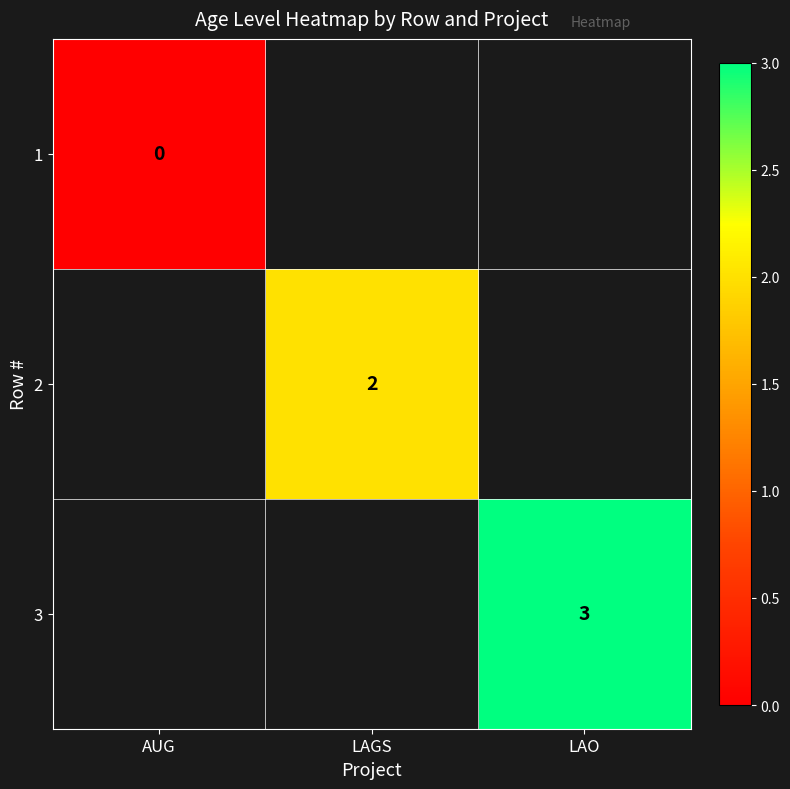

The value of 3 at LAO is 3. True or false?

True